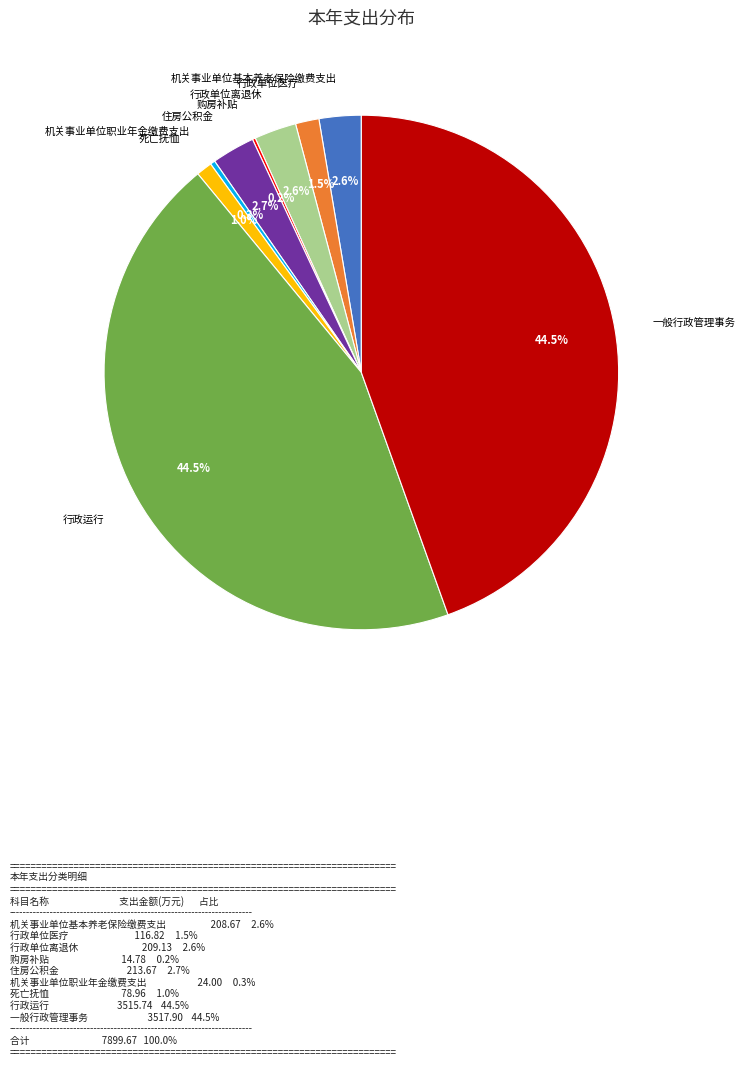

Does any single category account for the majority?

No